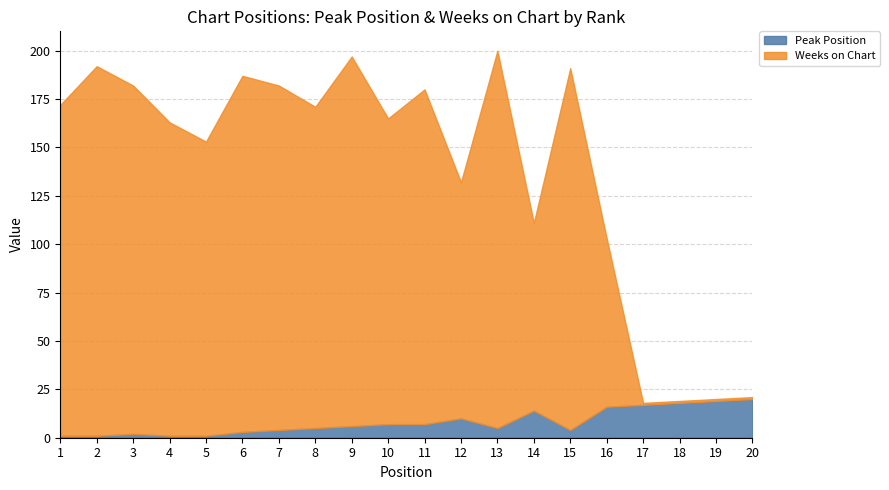

At which label does Peak Position reach its minimum?

1